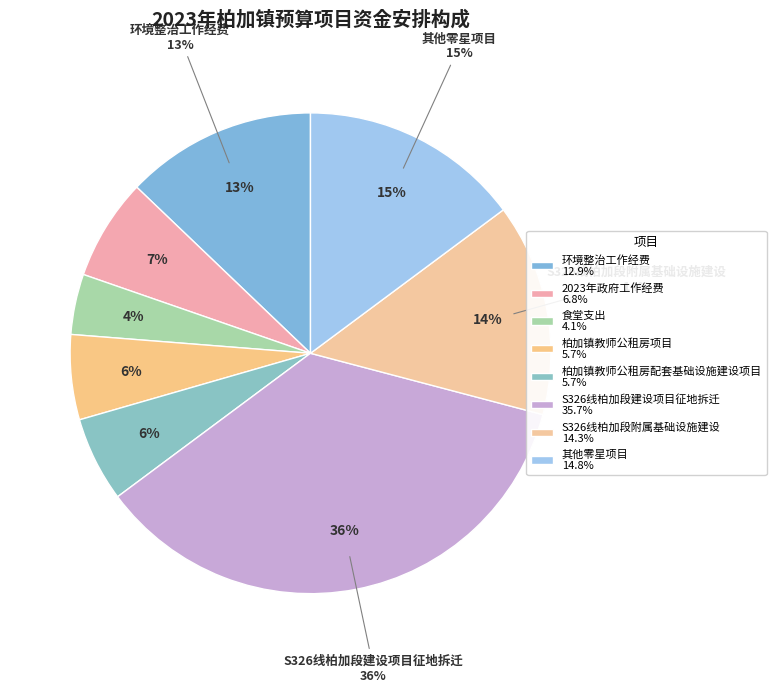

Does any single category account for the majority?

No